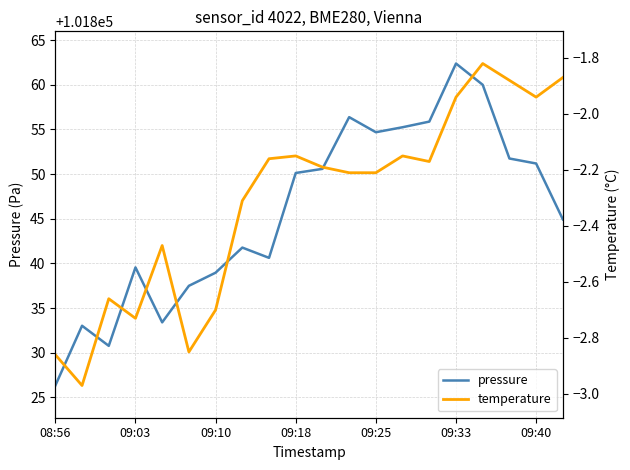

Reading left to right, list all the values displayed in this chart.

pressure: 101826.3	101833.0	101830.8	101839.6	101833.4	101837.5	101839.0	101841.8	101840.6	101850.1	101850.6	101856.4	101854.7	101855.2	101855.9	101862.4	101860.0	101851.8	101851.2	101844.9
temperature: -2.9	-3.0	-2.7	-2.7	-2.5	-2.9	-2.7	-2.3	-2.2	-2.1	-2.2	-2.2	-2.2	-2.1	-2.2	-1.9	-1.8	-1.9	-1.9	-1.9